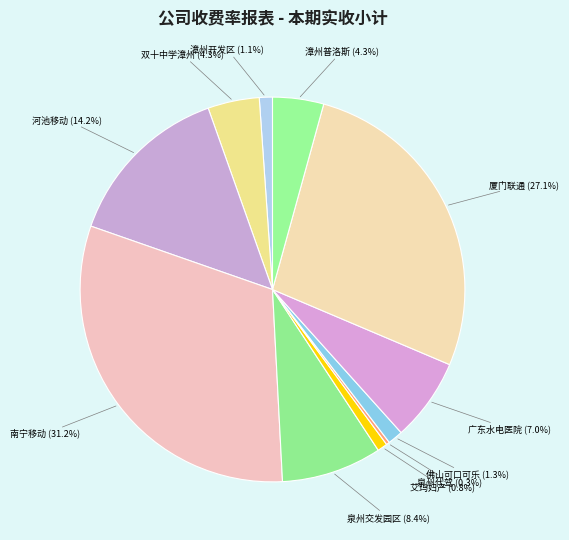

Is it true that 佛山可口可乐 is 11% of the pie?

False